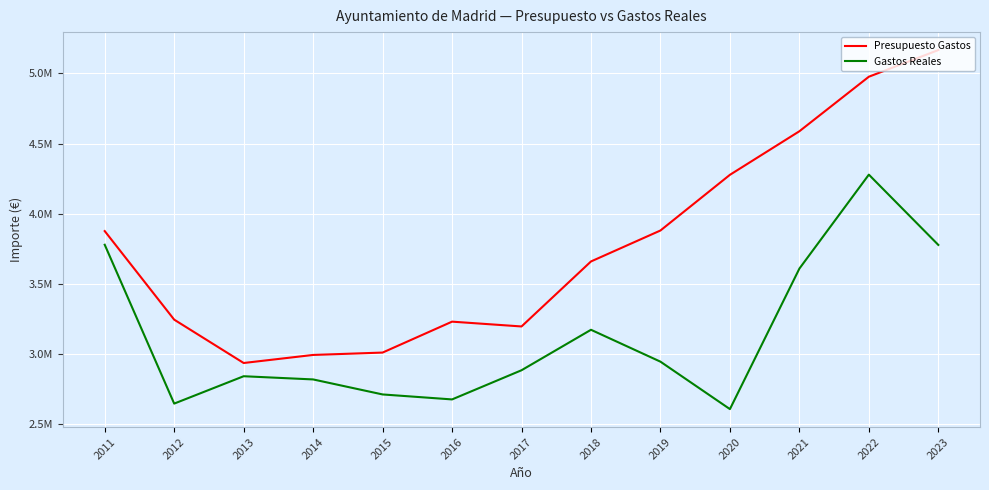

Which series changed the most between 2011 and 2020?

Gastos Reales